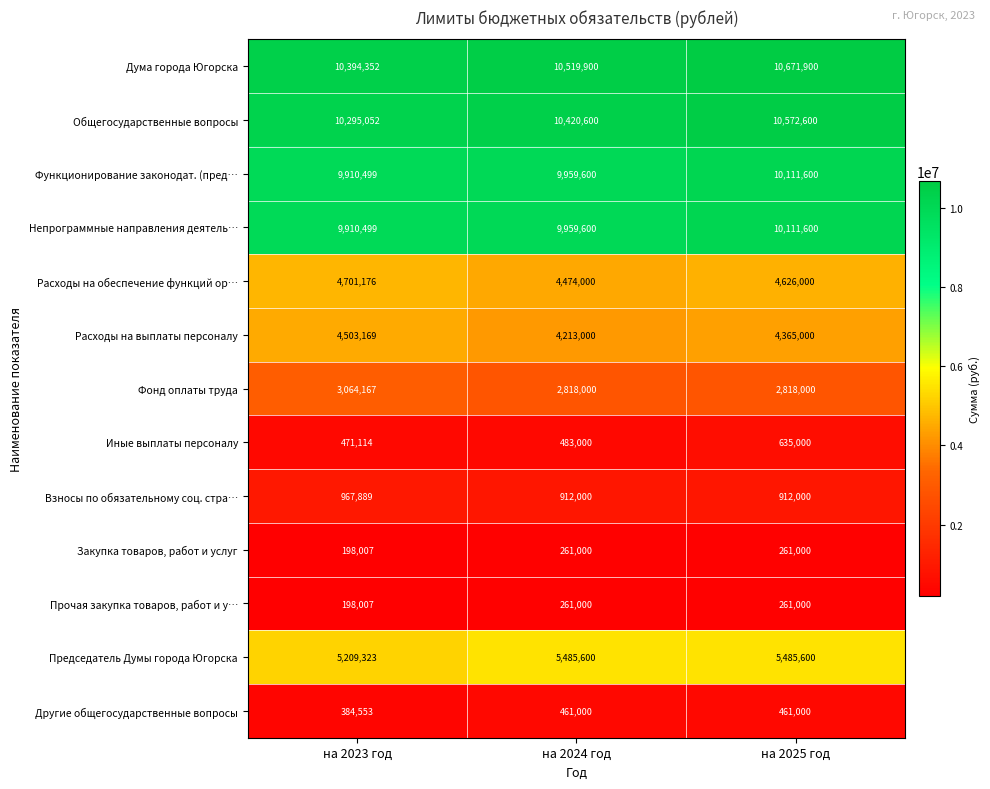

Count the Дума города Югорска values in the range 10394352 to 10671900.

3